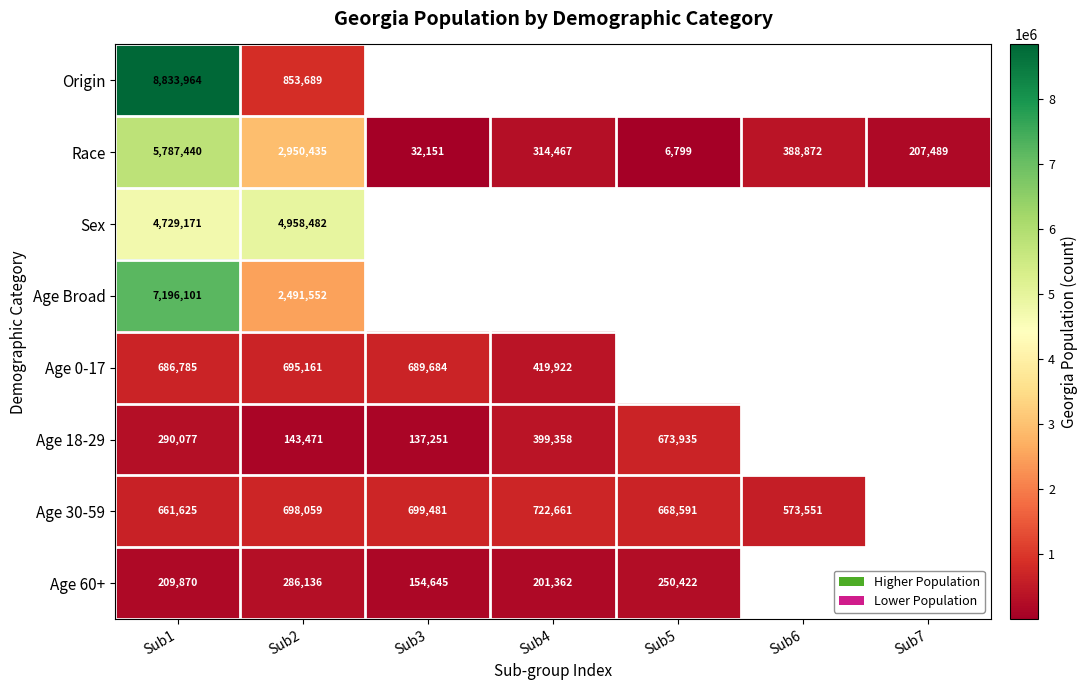

What is the difference between the highest and lowest values at Sub2?

4815011